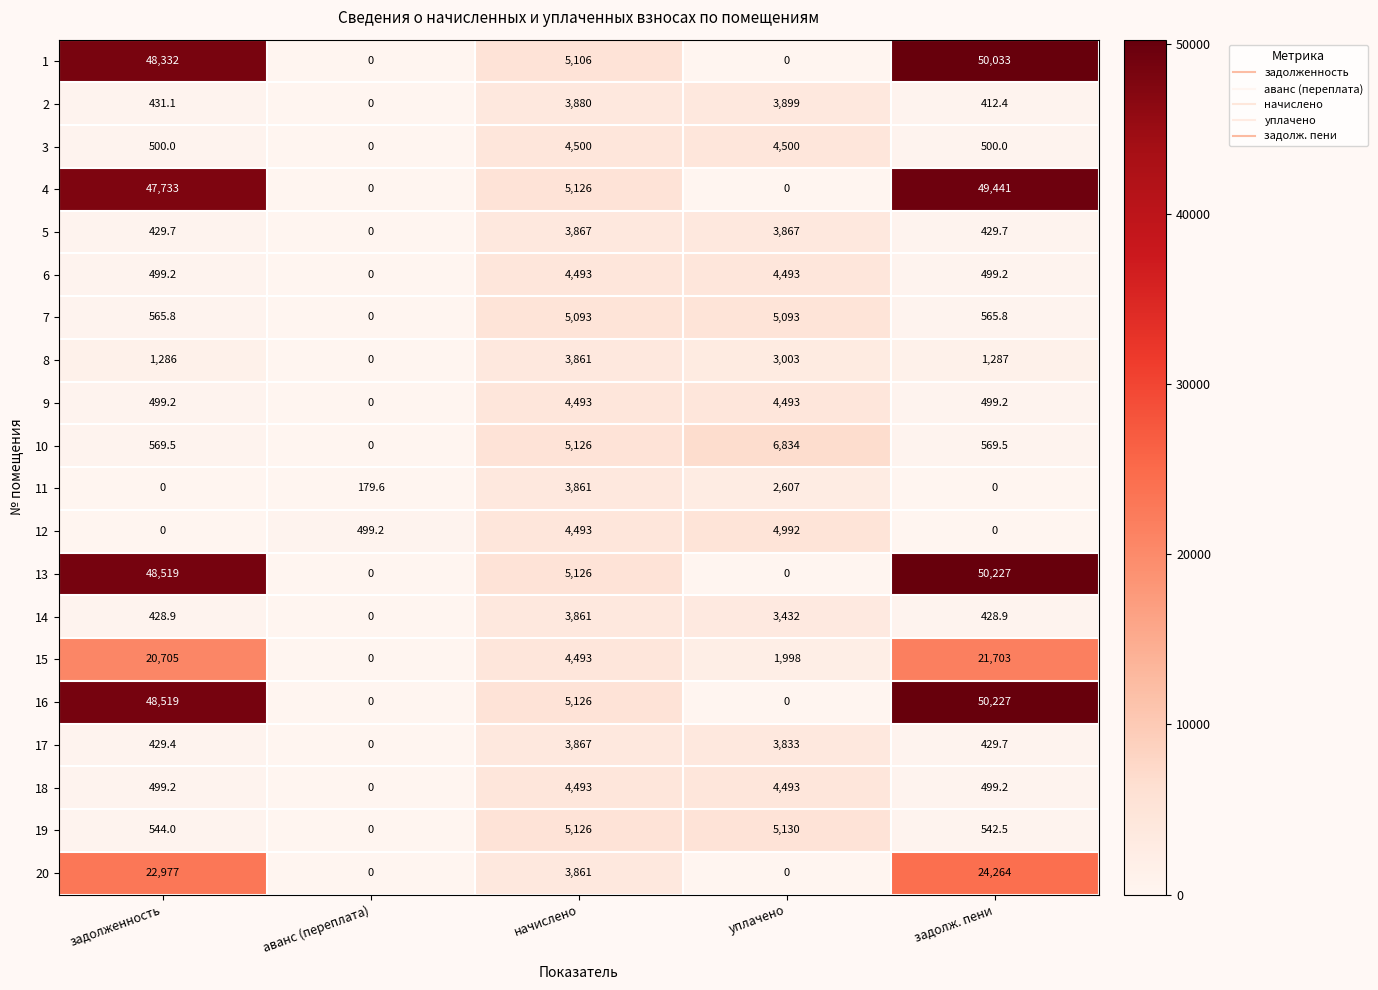

What is the total value across all series at уплачено?

62667.0